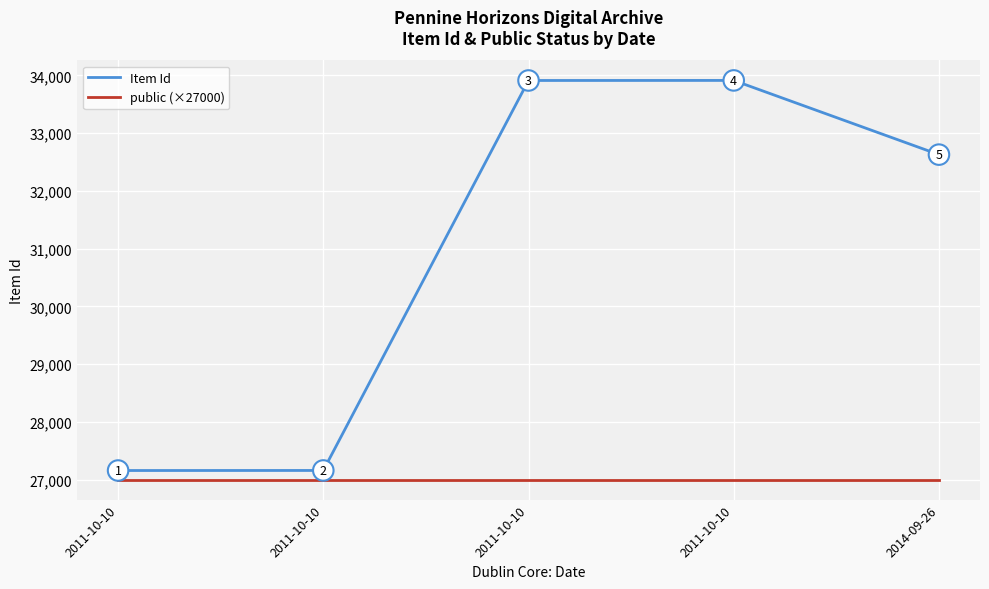

List the series in order of their overall mean, highest first.

Item Id, public (×27000)